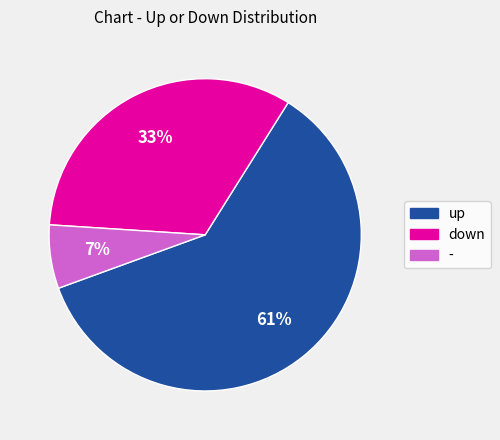

How many slices are in this pie chart?

3